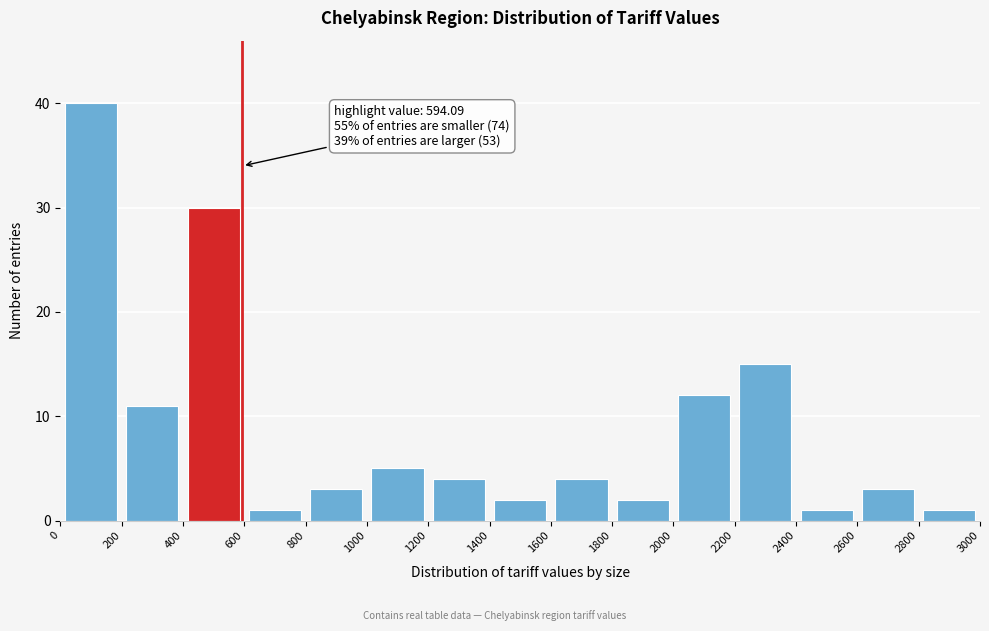

Over which range of the x-axis is the bar tallest?

0 to 200